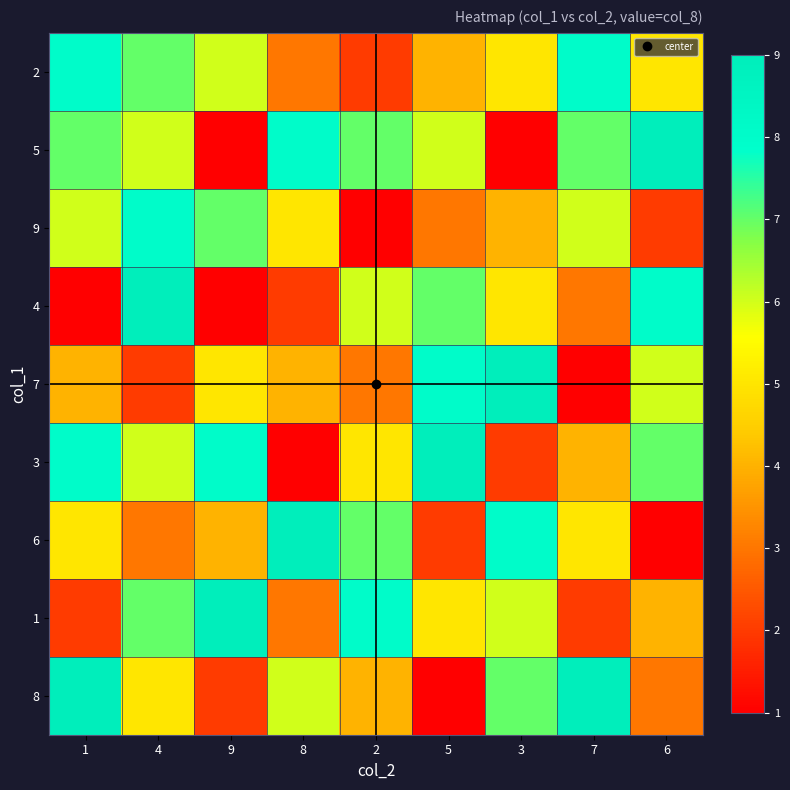

What is the difference between the highest and lowest values at 7?

8